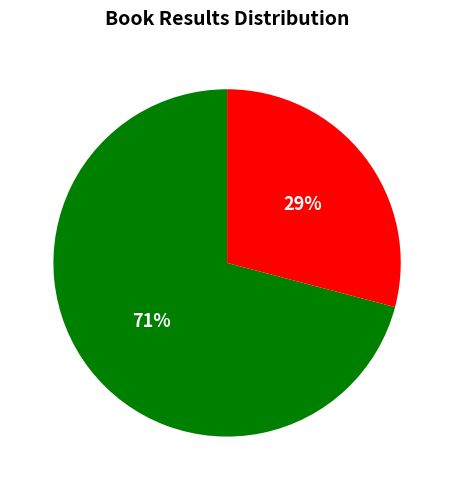

To the nearest percent, what is the difference between the largest and smallest slice percentages?

42%